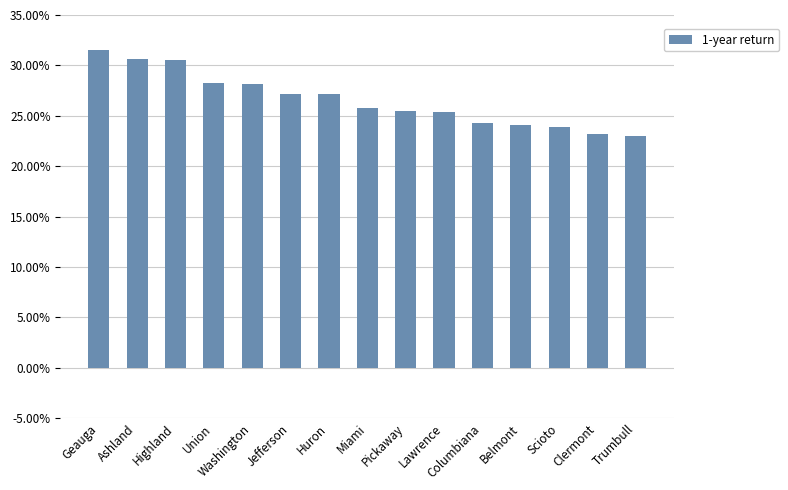

Where does the data first go above 25?

Geauga